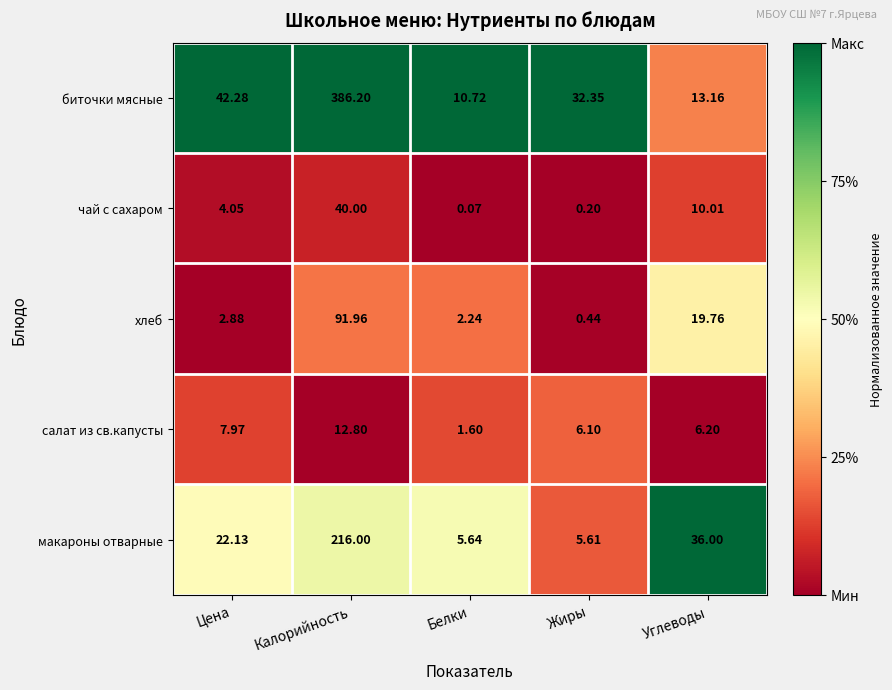

Is the value of хлеб at Жиры greater than the value of биточки мясные at Углеводы?

No